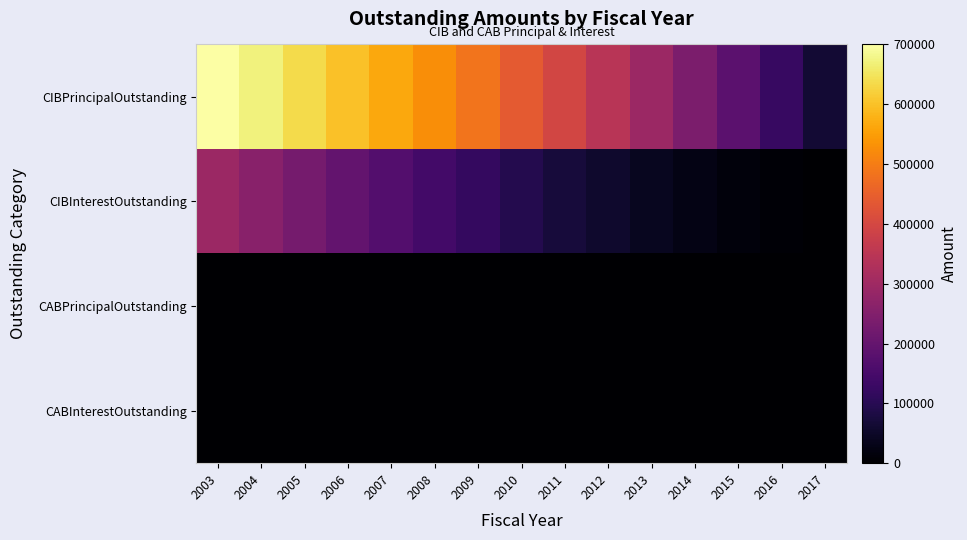

Count the number of data series in this chart.

4